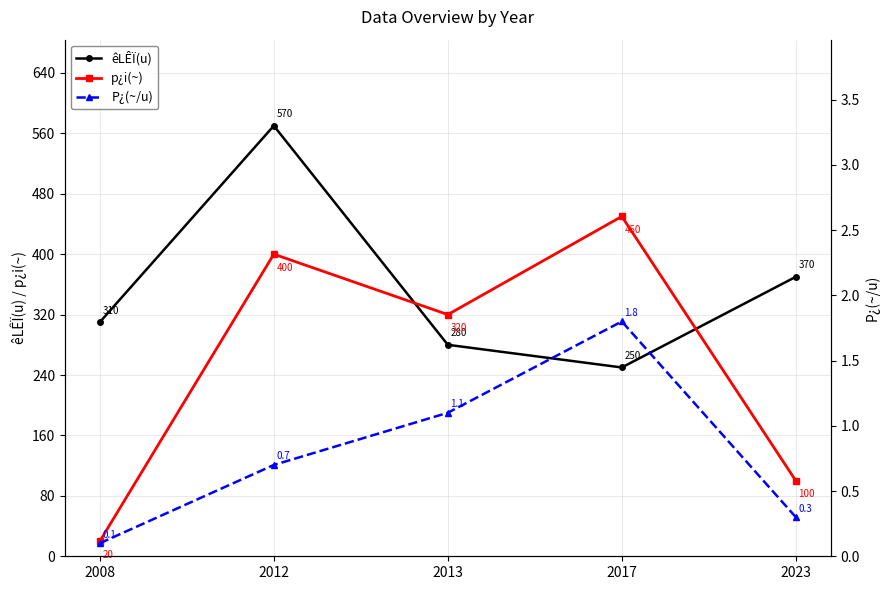

Count the p¿i(~) values in the range 100 to 400.

3